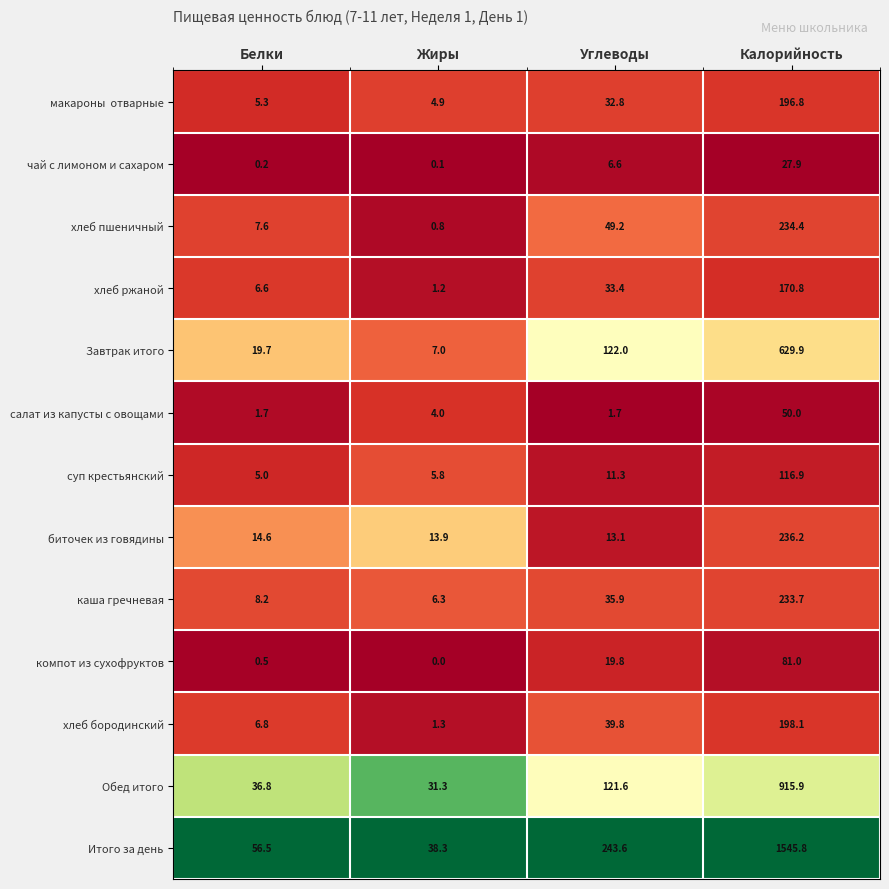

At which category is the sum across all series the highest?

Калорийность